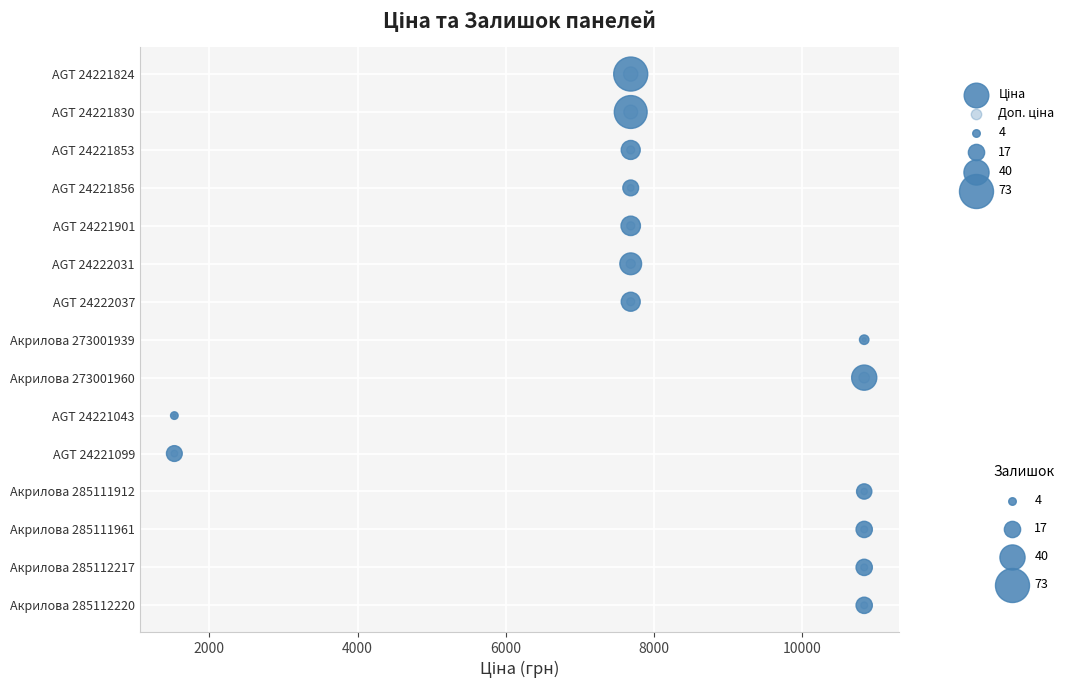

Which series has the widest spread of Y values?

Ціна